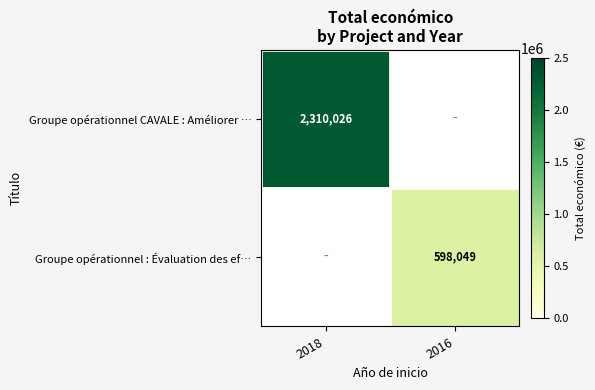

Is it true that Groupe opérationnel : Évaluation des ef… equals 1035981 at 2016?

False